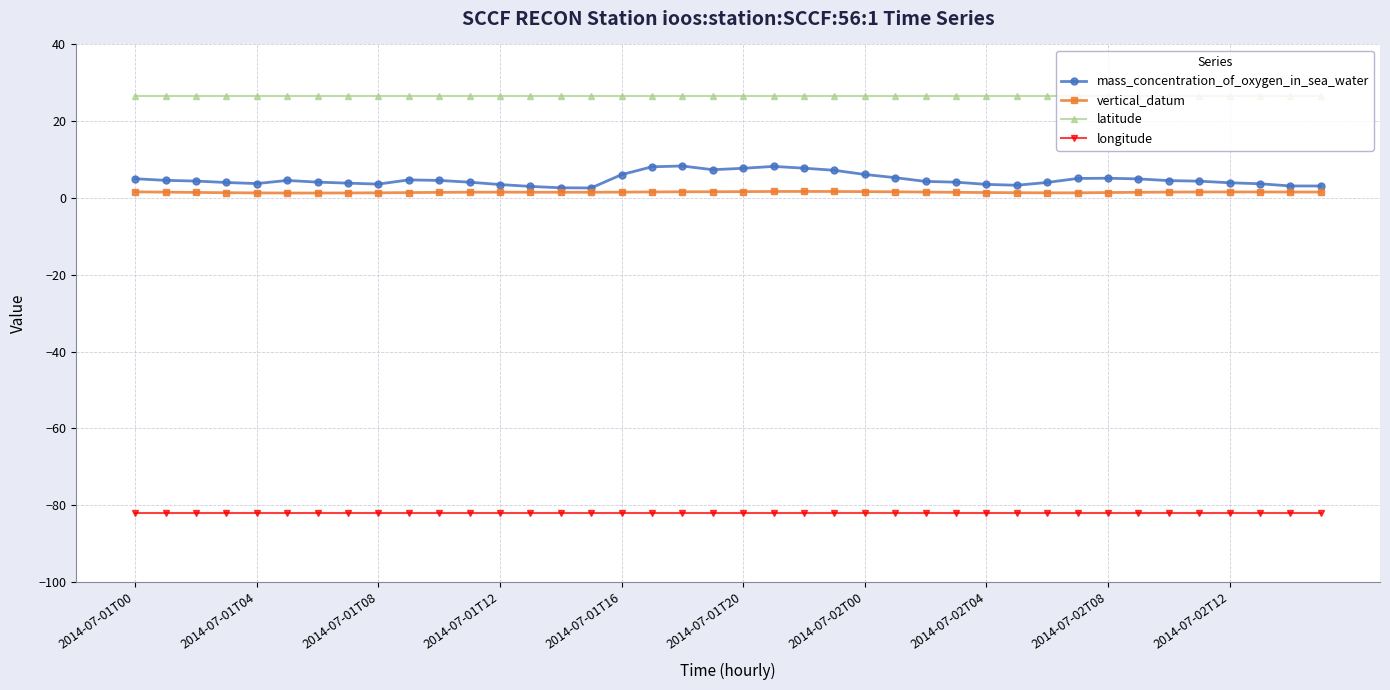

How many lines are shown in the chart?

4